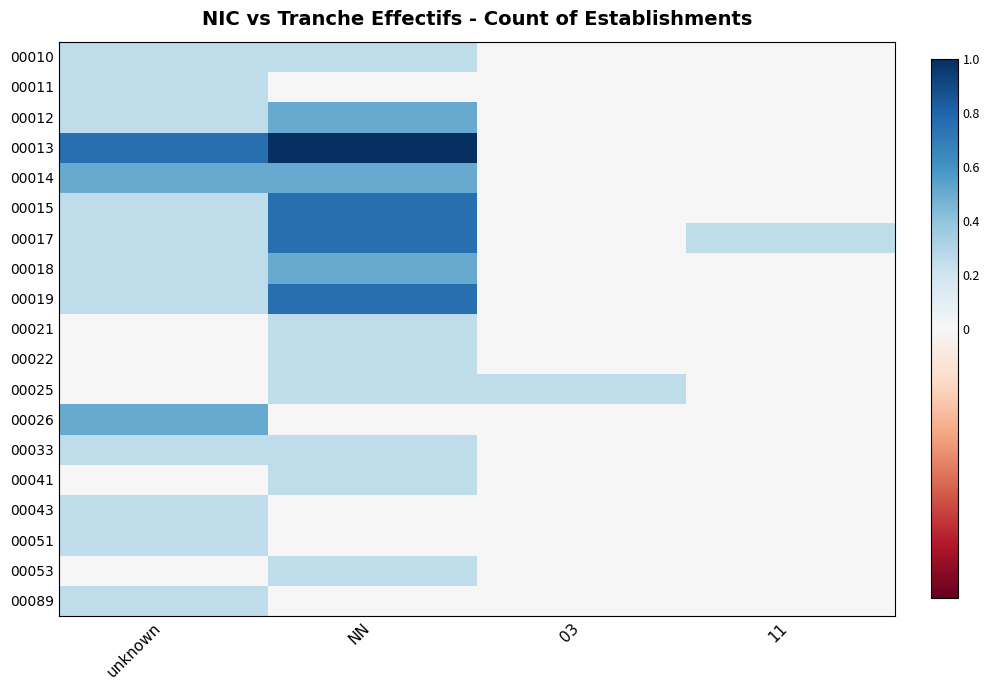

Which series has the largest range (max minus min)?

00013